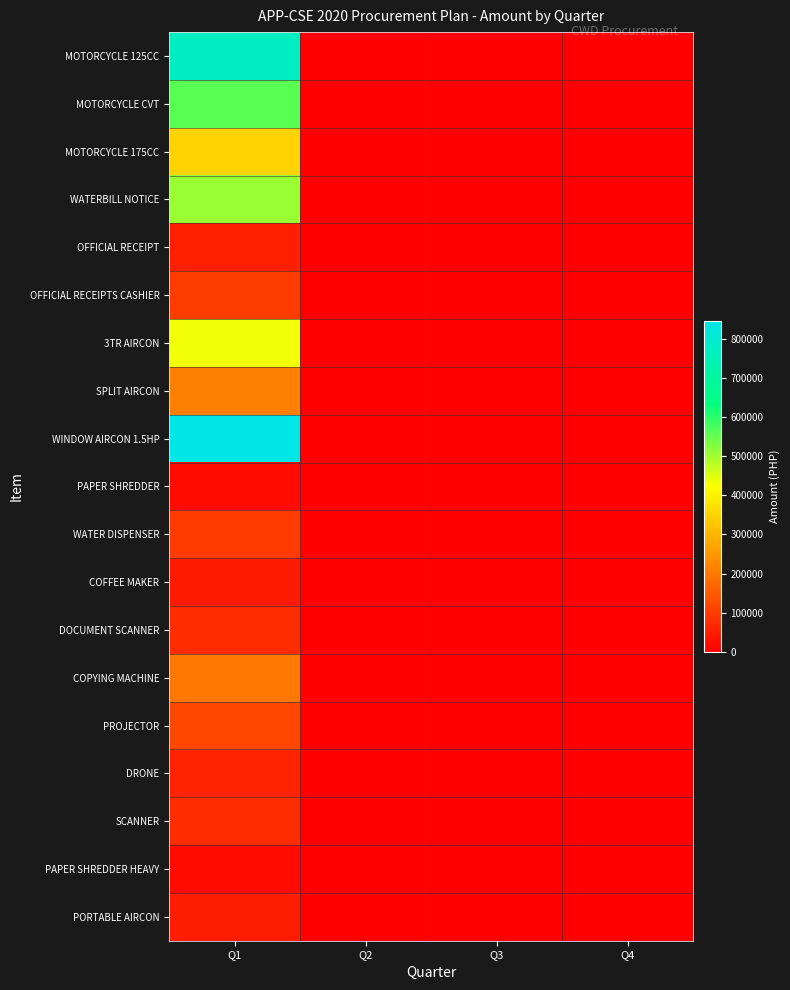

Reading right to left, list all the values displayed in this chart.

MOTORCYCLE 125CC: Q4=0	Q3=0	Q2=0	Q1=770000
MOTORCYCLE CVT: Q4=0	Q3=0	Q2=0	Q1=561000
MOTORCYCLE 175CC: Q4=0	Q3=0	Q2=0	Q1=350000
WATERBILL NOTICE: Q4=0	Q3=0	Q2=0	Q1=506520
OFFICIAL RECEIPT: Q4=0	Q3=0	Q2=0	Q1=55000
OFFICIAL RECEIPTS CASHIER: Q4=0	Q3=0	Q2=0	Q1=101500
3TR AIRCON: Q4=0	Q3=0	Q2=0	Q1=433125
SPLIT AIRCON: Q4=0	Q3=0	Q2=0	Q1=212025
WINDOW AIRCON 1.5HP: Q4=0	Q3=0	Q2=0	Q1=845020
PAPER SHREDDER: Q4=0	Q3=0	Q2=0	Q1=20000
WATER DISPENSER: Q4=0	Q3=0	Q2=0	Q1=100000
COFFEE MAKER: Q4=0	Q3=0	Q2=0	Q1=46585
DOCUMENT SCANNER: Q4=0	Q3=0	Q2=0	Q1=75000
COPYING MACHINE: Q4=0	Q3=0	Q2=0	Q1=200000
PROJECTOR: Q4=0	Q3=0	Q2=0	Q1=120000
DRONE: Q4=0	Q3=0	Q2=0	Q1=60000
SCANNER: Q4=0	Q3=0	Q2=0	Q1=75000
PAPER SHREDDER HEAVY: Q4=0	Q3=0	Q2=0	Q1=20000
PORTABLE AIRCON: Q4=0	Q3=0	Q2=0	Q1=50000